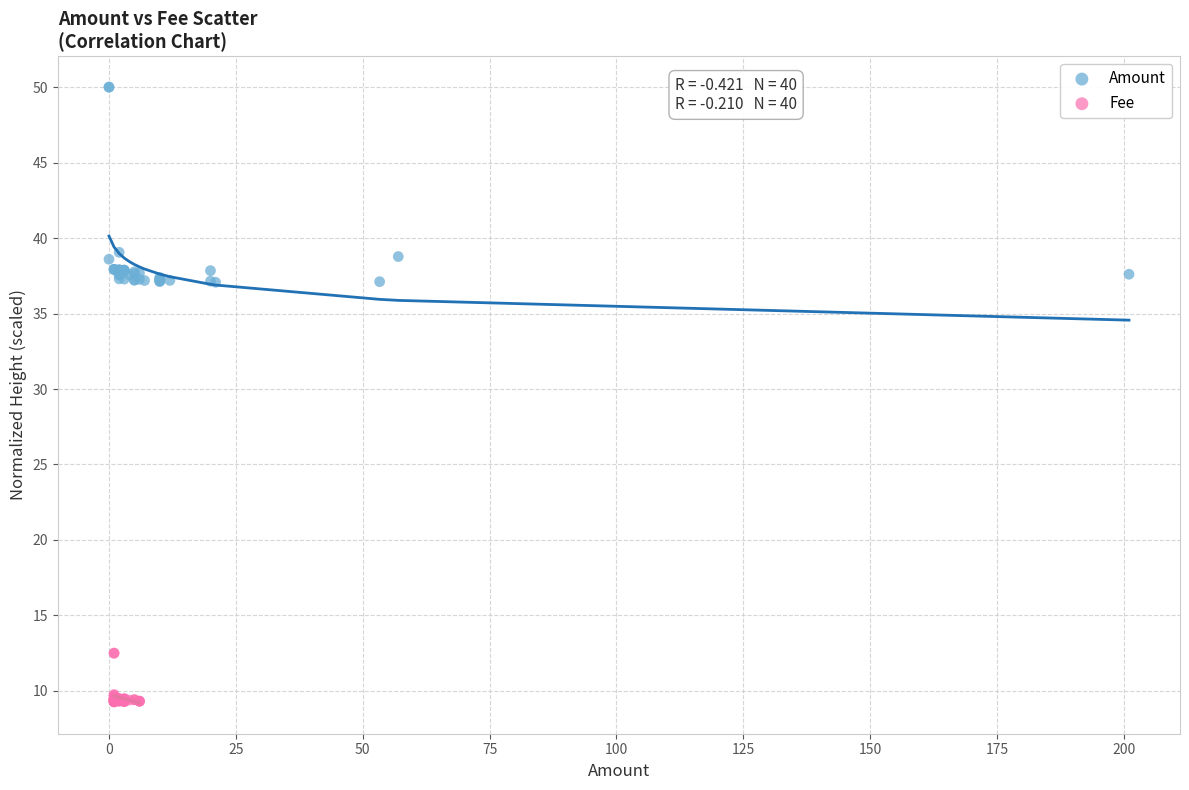

Which series contains the lowest Y value?

Fee